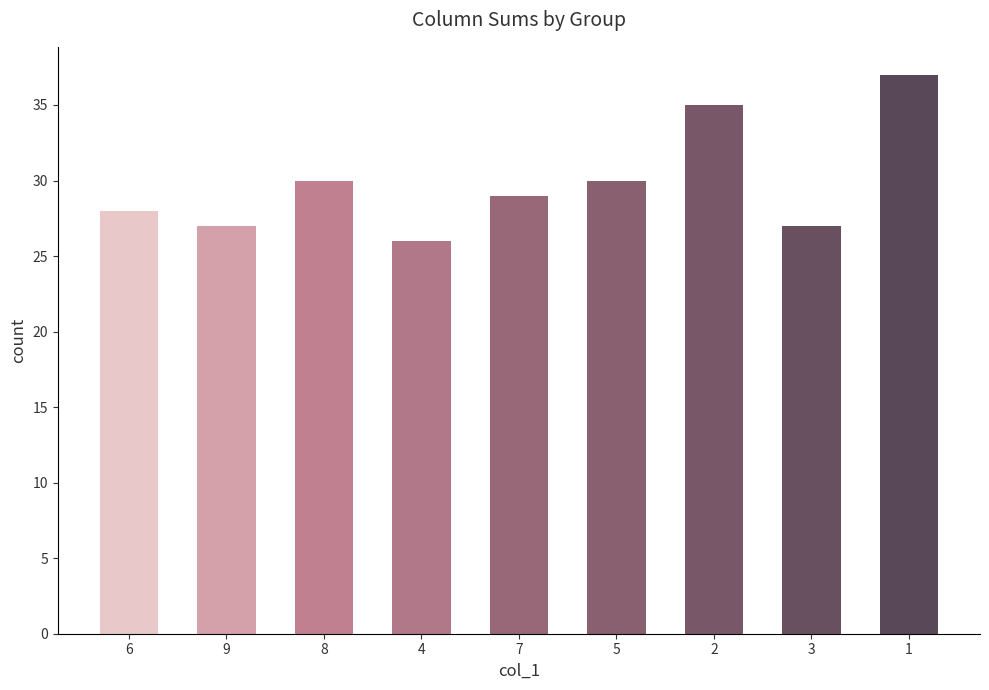

What is the label of the 3rd bar from the right?

2